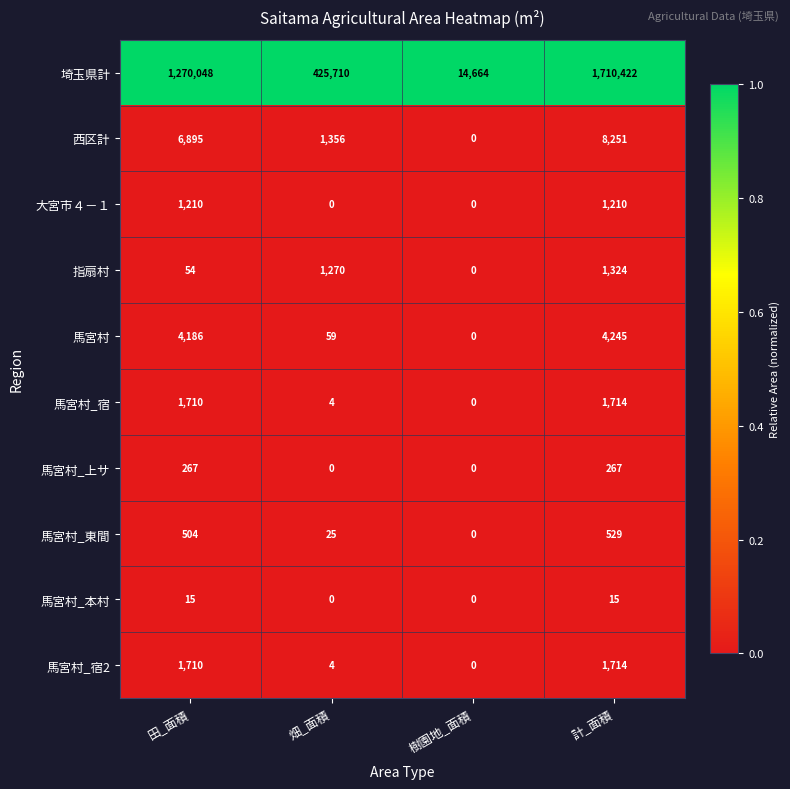

The value of 埼玉県計 at 畑_面積 is 425710. True or false?

True